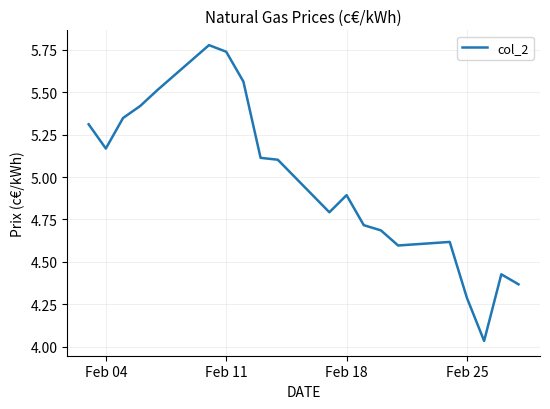

What is the difference between the maximum and minimum values?

1.7